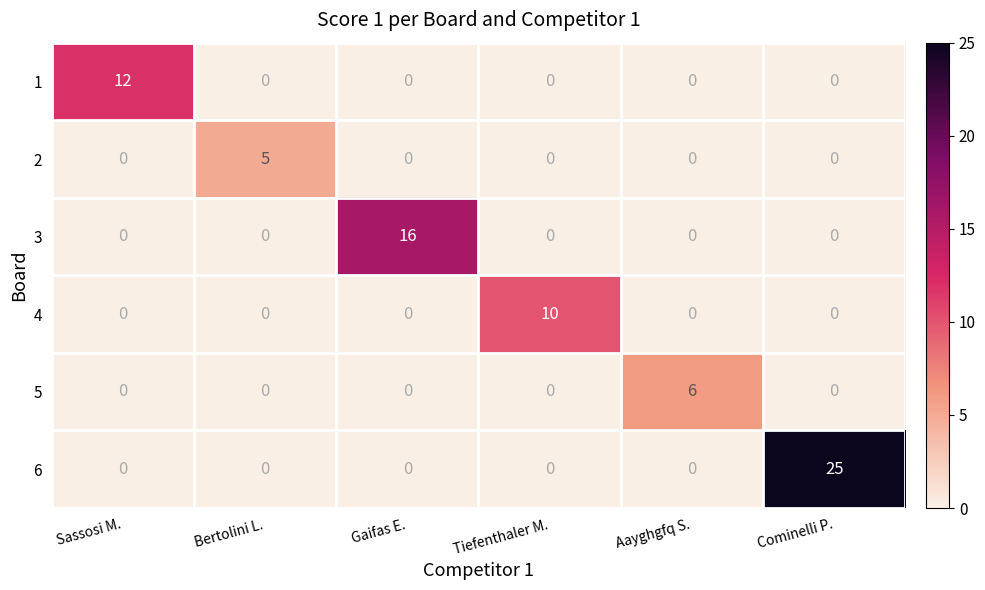

Which category has the highest value across all series?

Cominelli P.